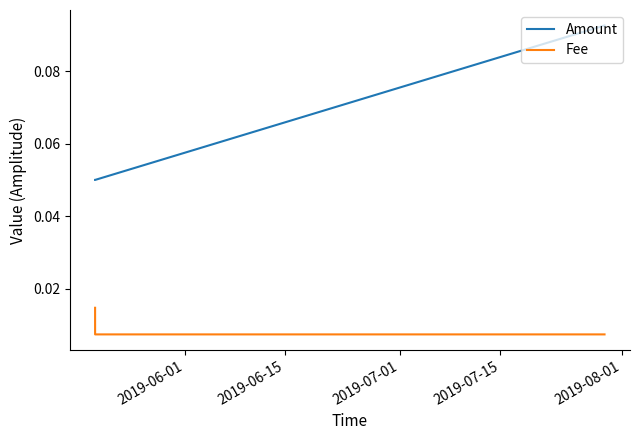

Which series has the largest range (max minus min)?

Amount